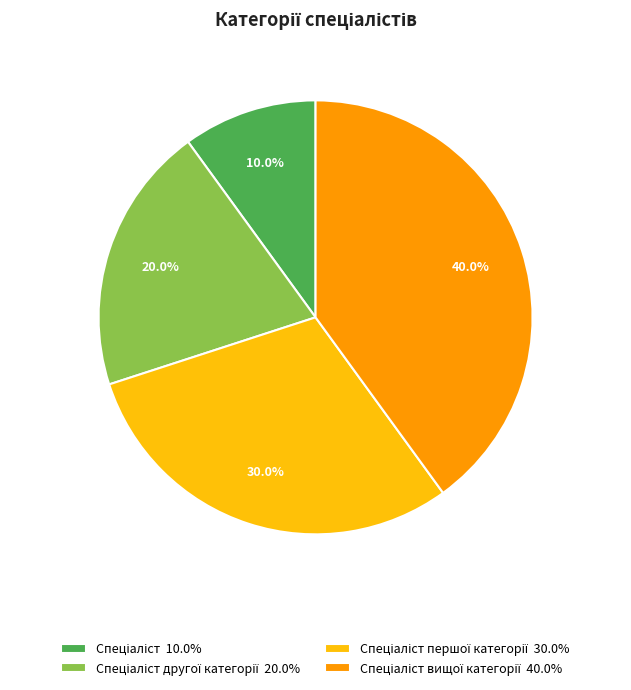

Is there any slice that represents more than half of the pie?

No